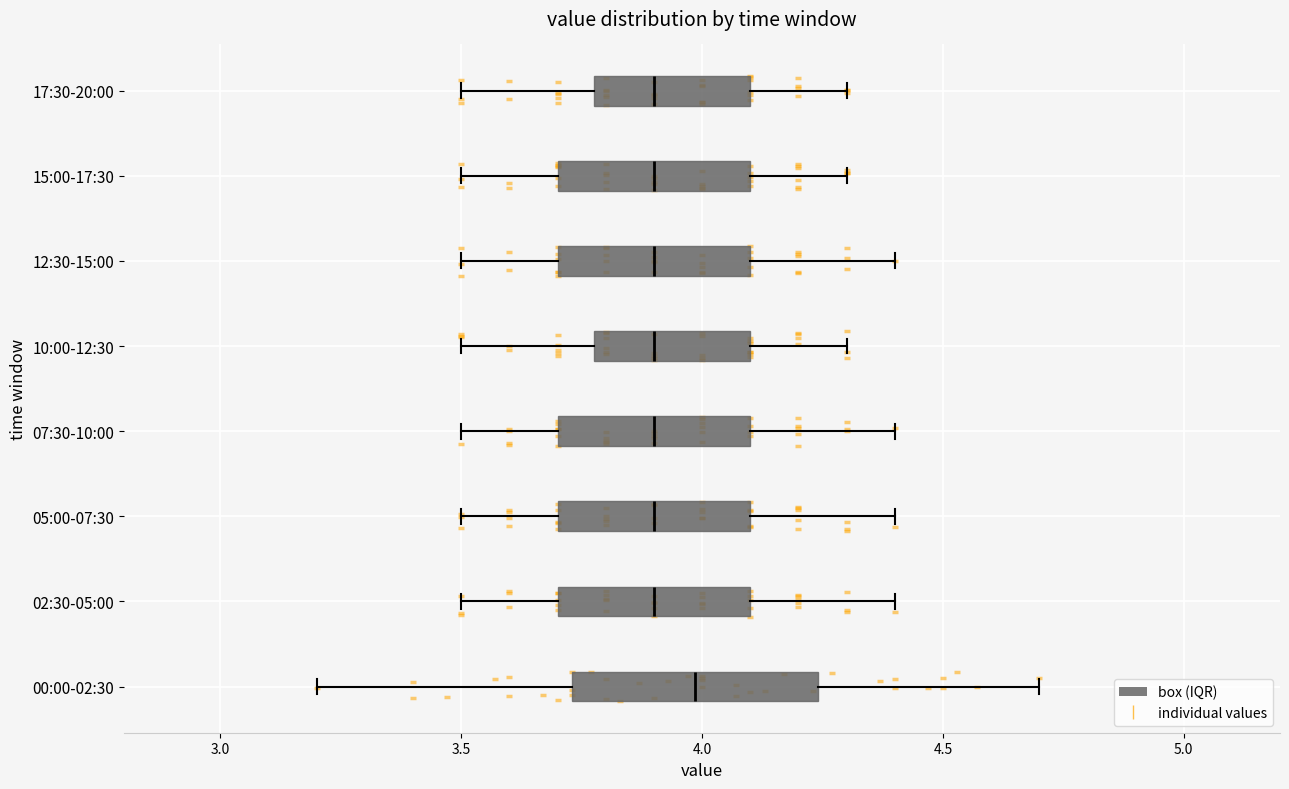

Reading bottom to top, read every box against the x-axis: the position of its median line, the range the box covers, and the ends of its whiskers. The values are not printed on the chart, so give them approximately, as read against the axis.

00:00-02:30: median 4.00, box 3.75 to 4.25, whiskers 3.20 to 4.70
02:30-05:00: median 3.90, box 3.70 to 4.10, whiskers 3.50 to 4.40
05:00-07:30: median 3.90, box 3.70 to 4.10, whiskers 3.50 to 4.40
07:30-10:00: median 3.90, box 3.70 to 4.10, whiskers 3.50 to 4.40
10:00-12:30: median 3.90, box 3.80 to 4.10, whiskers 3.50 to 4.30
12:30-15:00: median 3.90, box 3.70 to 4.10, whiskers 3.50 to 4.40
15:00-17:30: median 3.90, box 3.70 to 4.10, whiskers 3.50 to 4.30
17:30-20:00: median 3.90, box 3.80 to 4.10, whiskers 3.50 to 4.30